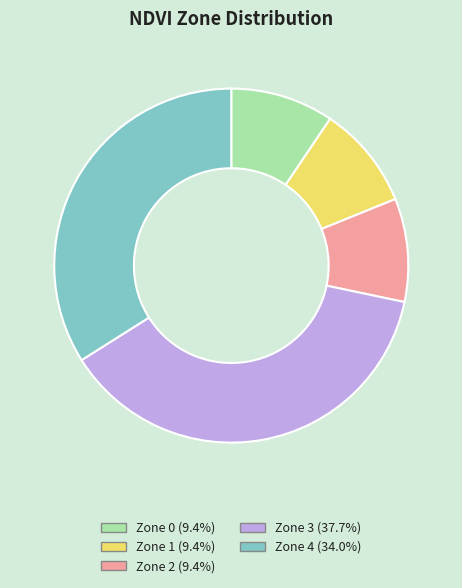

Between Zone 3 and Zone 4, which is larger?

Zone 3